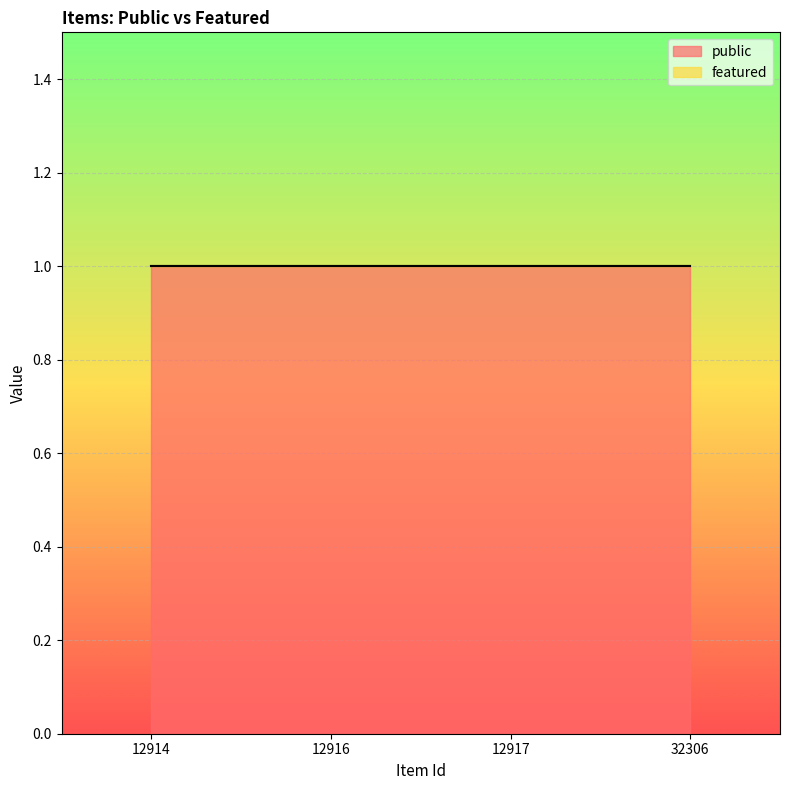

What is the total value across all series at 12914?

1